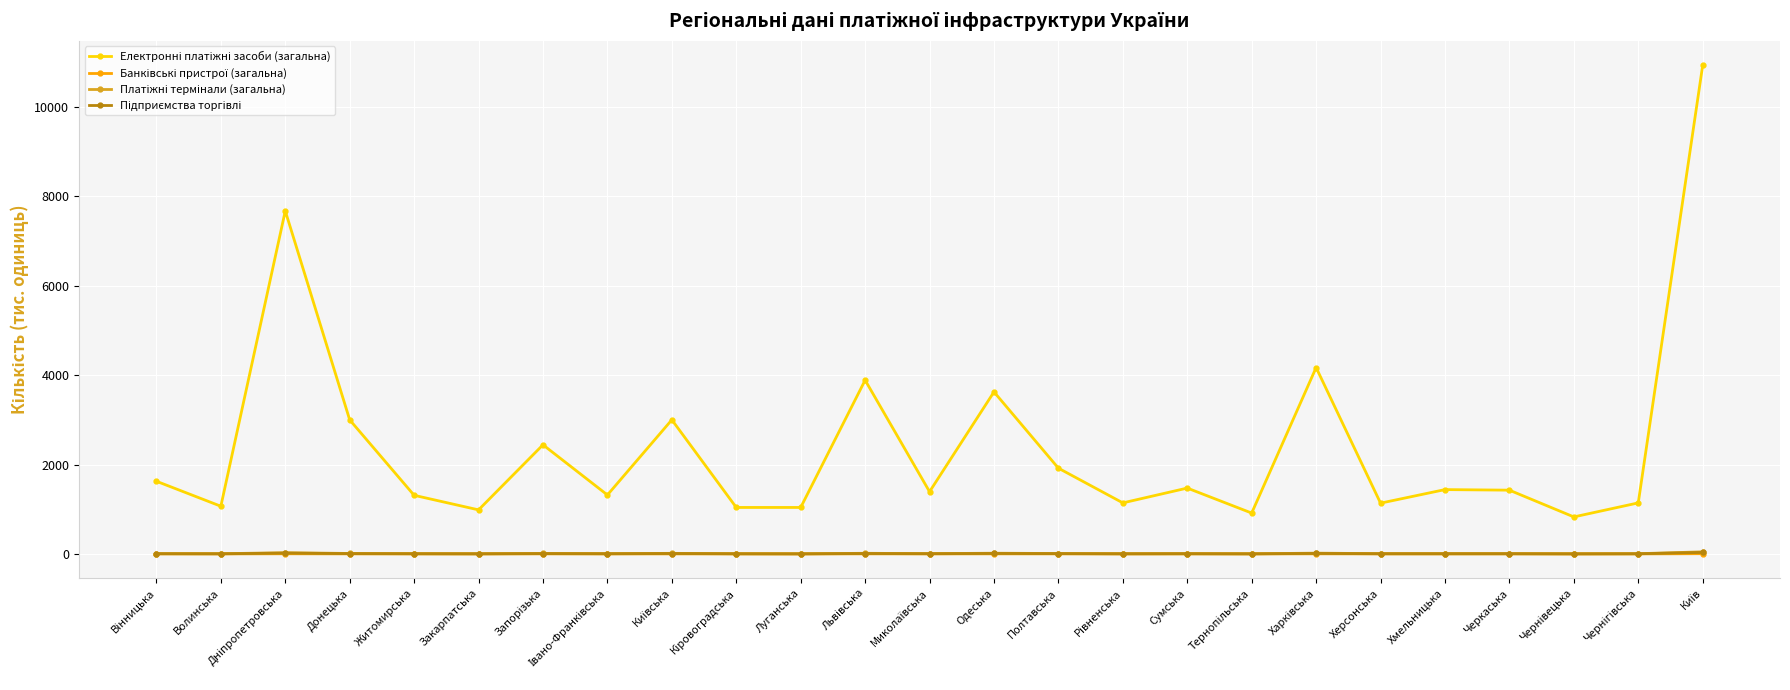

What is the label of the 2nd point from the left?

Волинська